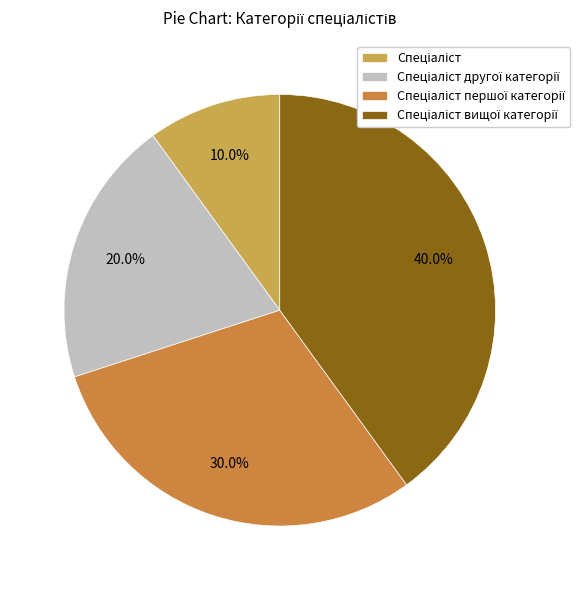

To the nearest percent, what percentage of the pie is Спеціаліст першої категорії?

30%